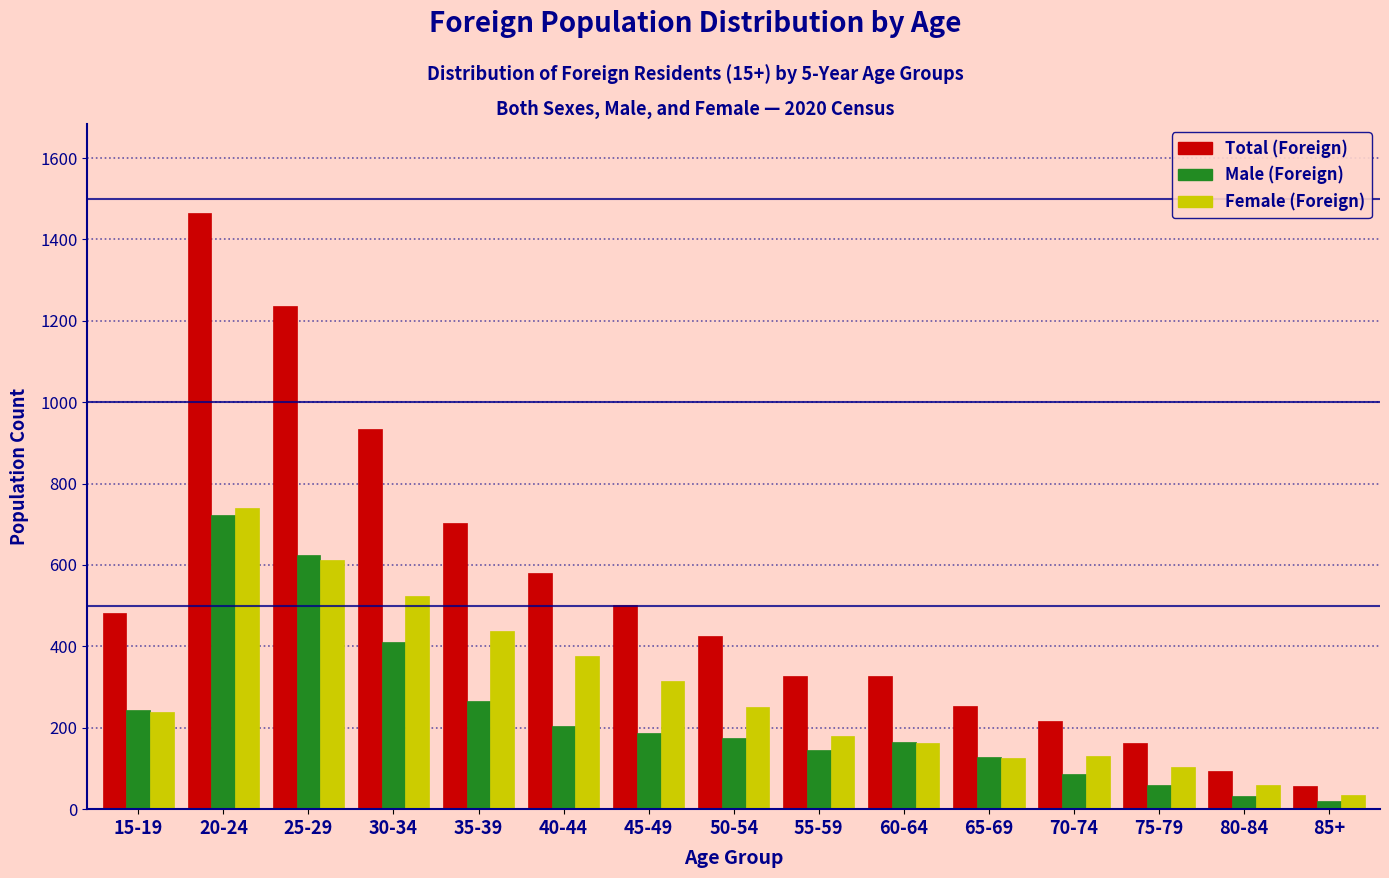

What is the average value of the Male (Foreign) series?

232